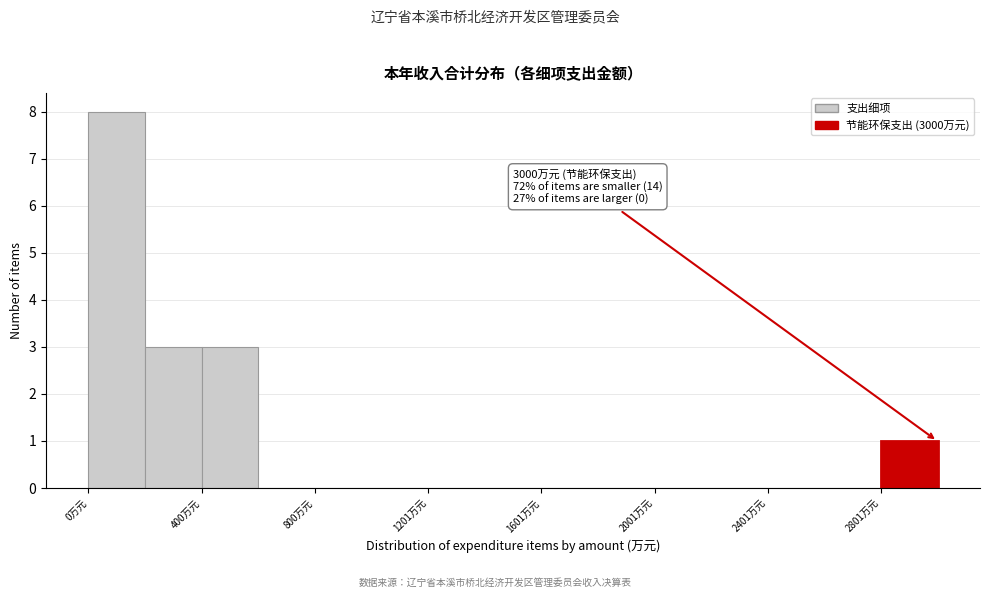

Which range on the x-axis has the tallest bar?

0 to 200